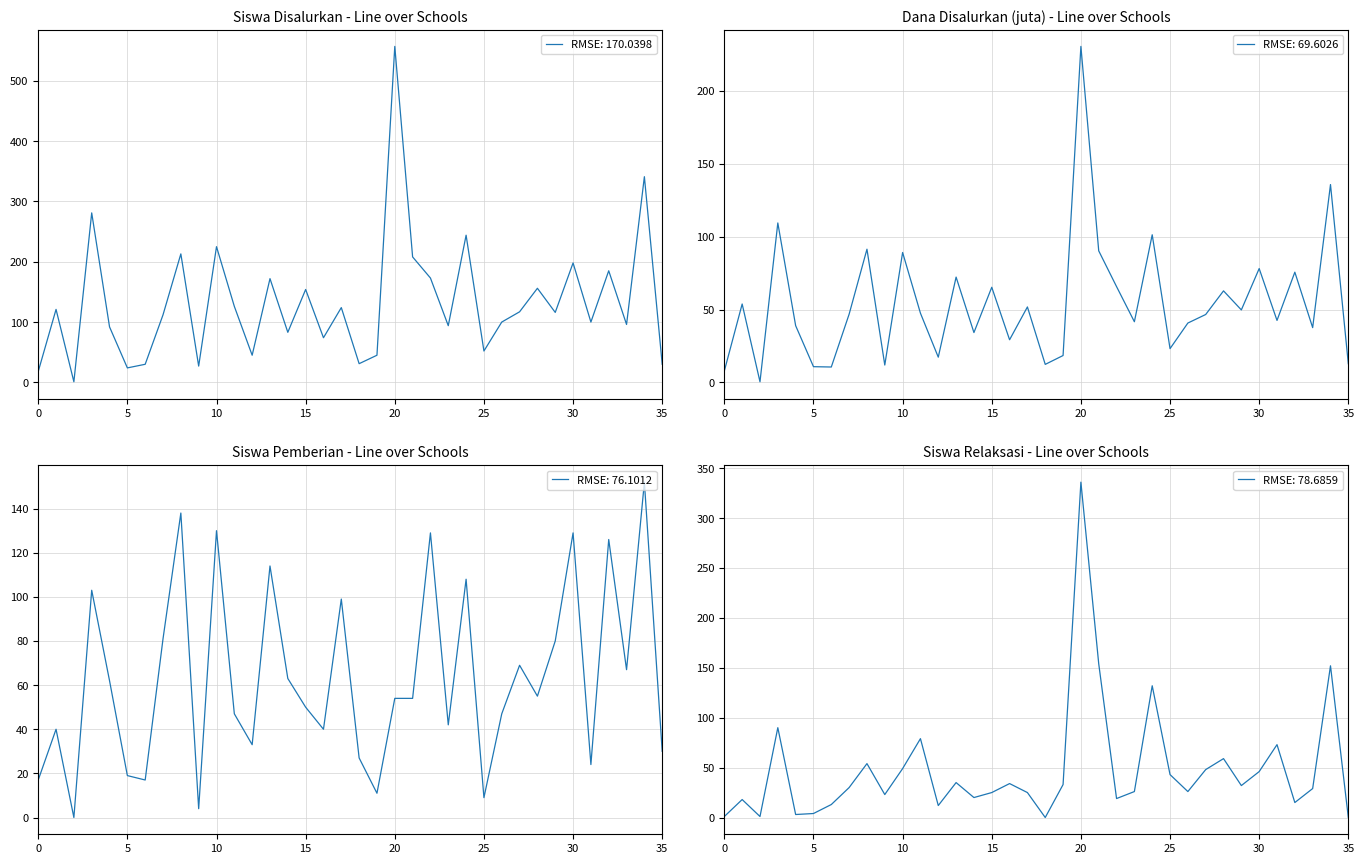

At which category does the chart reach its peak across all series?

20